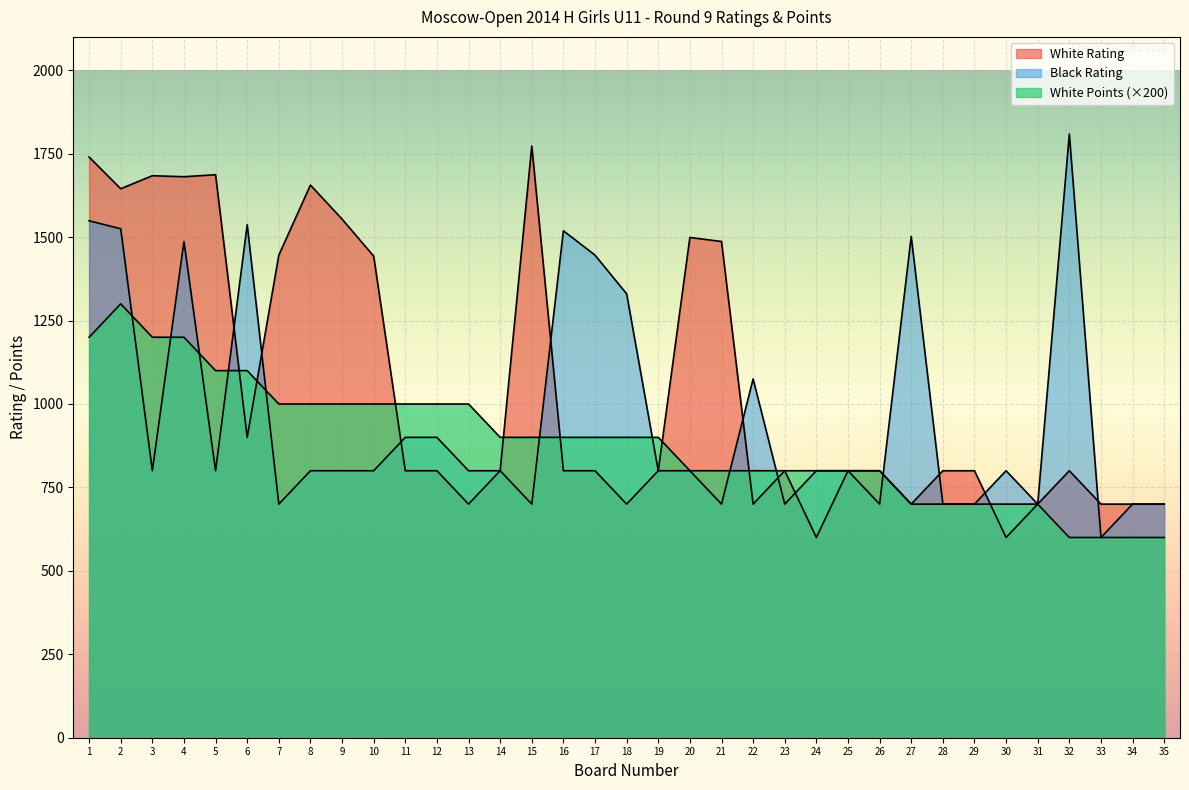

At which label does White Rating reach its minimum?

24